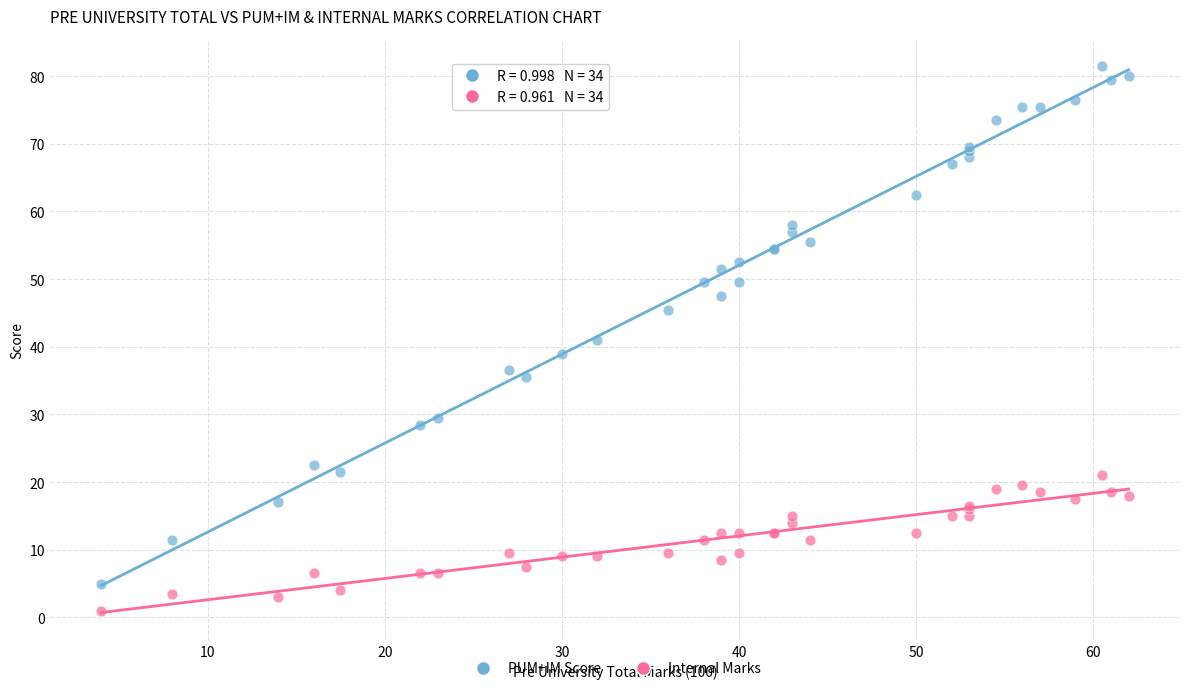

Which series reaches the maximum Y coordinate?

PUM+IM Score